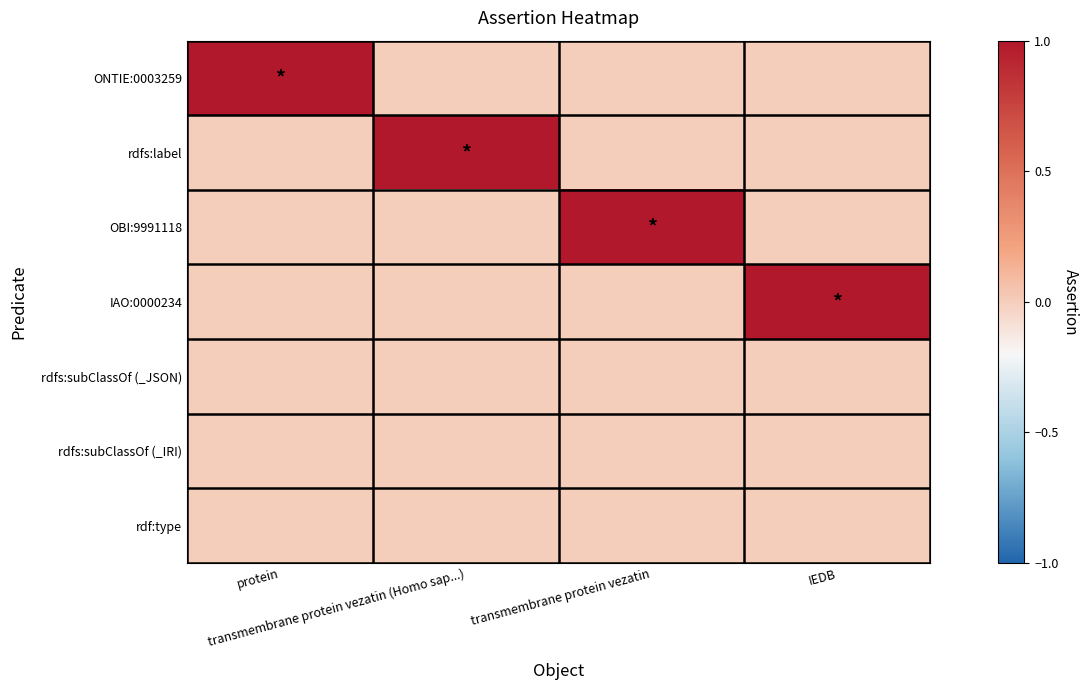

Which has a higher value, IEDB or protein?

protein